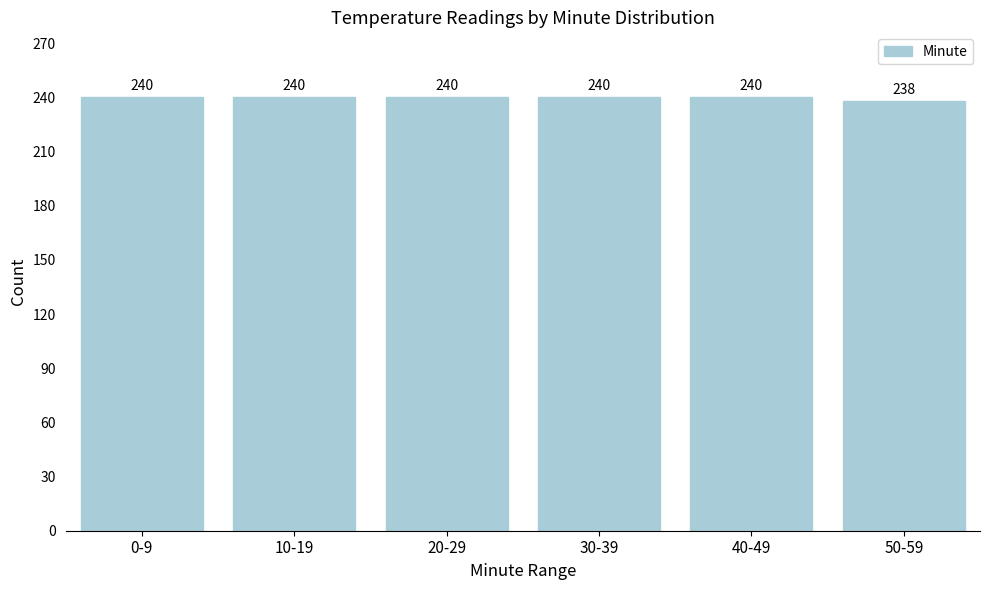

Reading left to right, extract all data points from this chart.

0-9=240	10-19=240	20-29=240	30-39=240	40-49=240	50-59=238